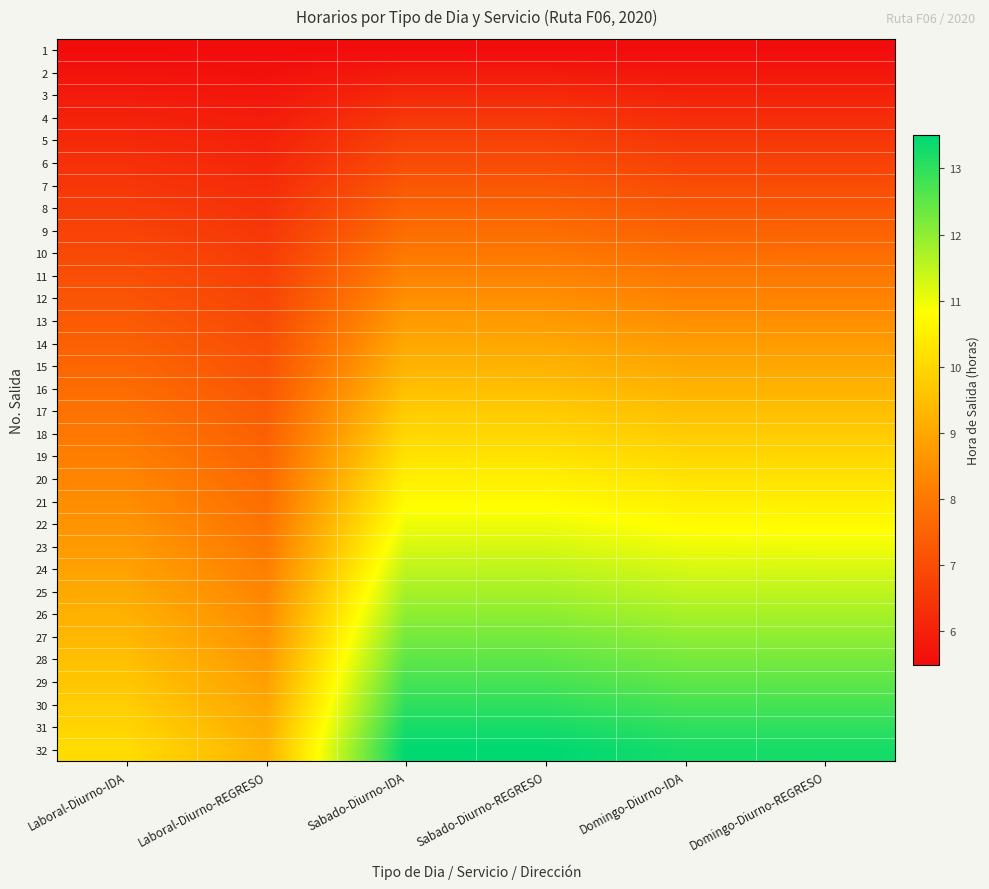

At how many categories does at least one series exceed 6?

6